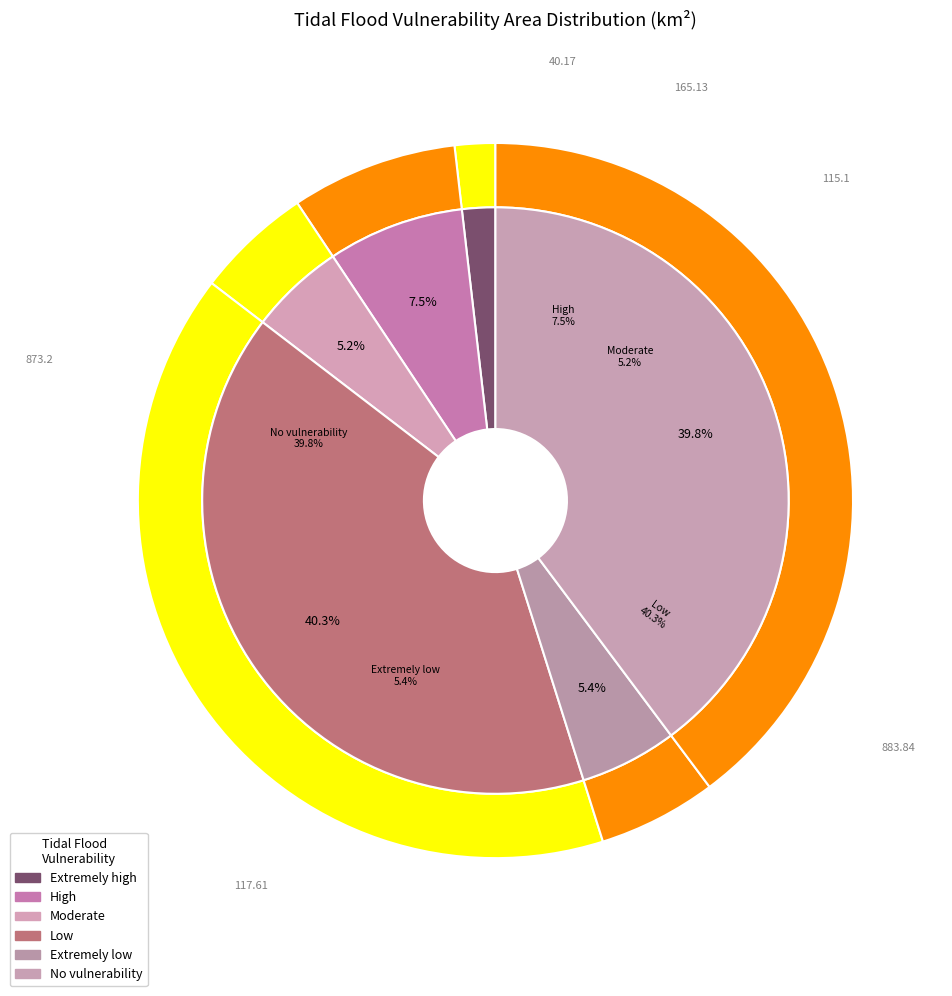

To the nearest percent, what is the combined percentage of High and Extremely high?

9%